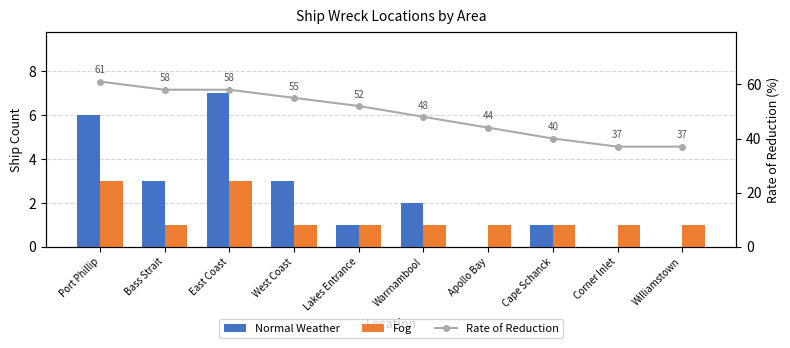

At how many categories does at least one series exceed 30?

10